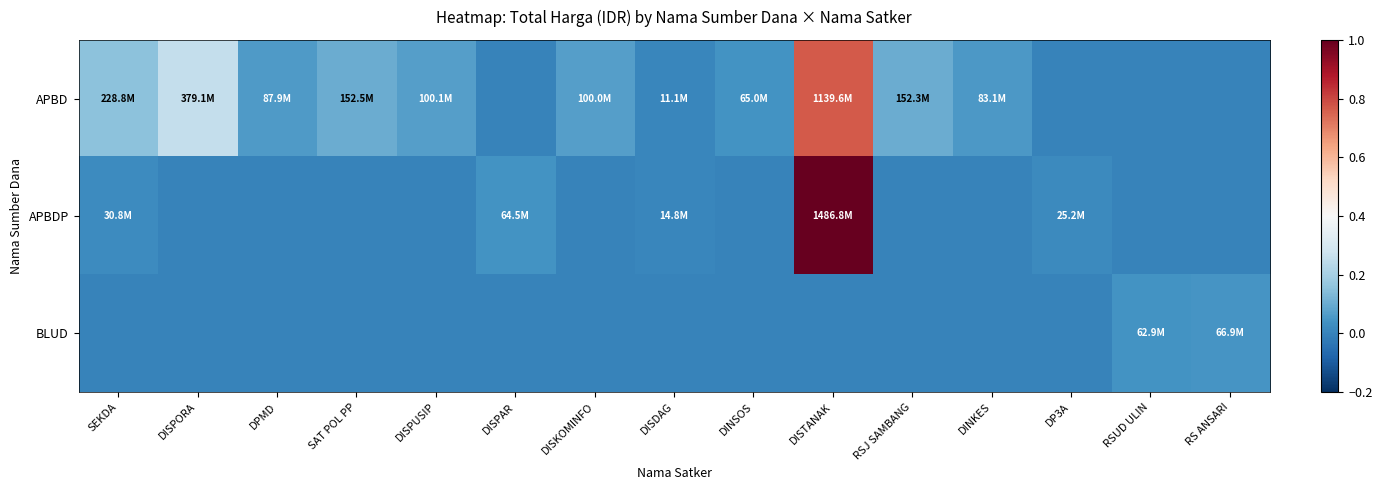

Which series has the widest spread of values?

APBDP